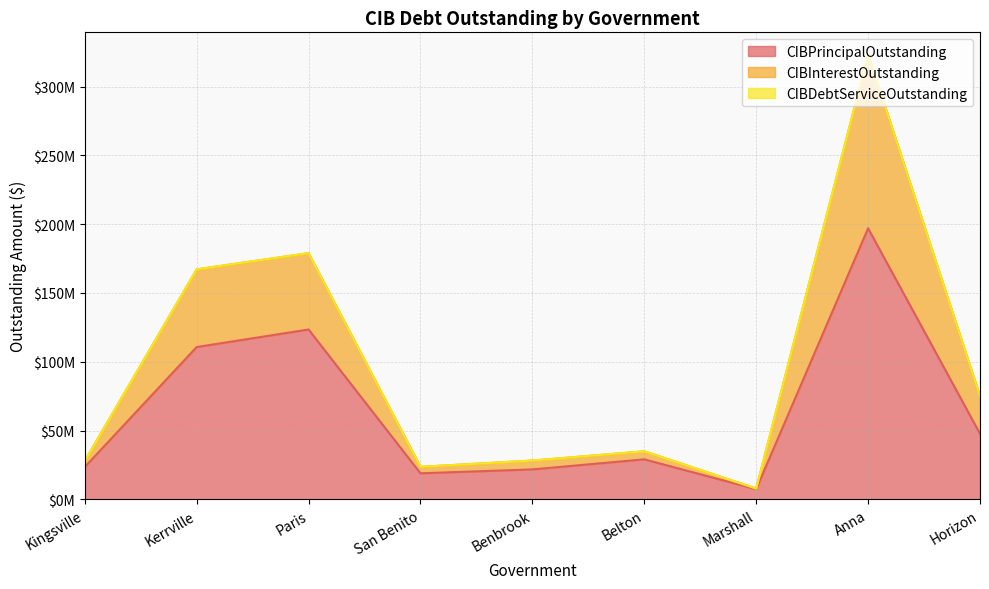

What is the total value across all series at Paris?

481390169.1